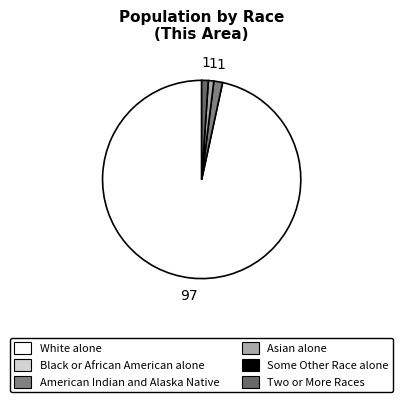

To the nearest percent, what is the average slice percentage?

17%